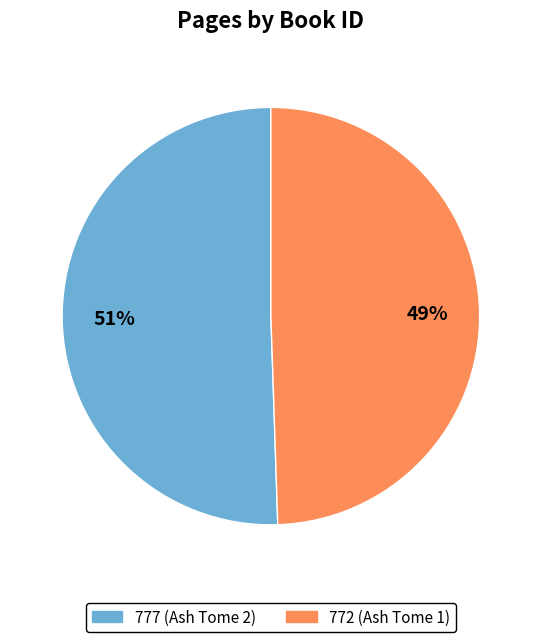

The 772 slice represents 58% of the pie. True or false?

False